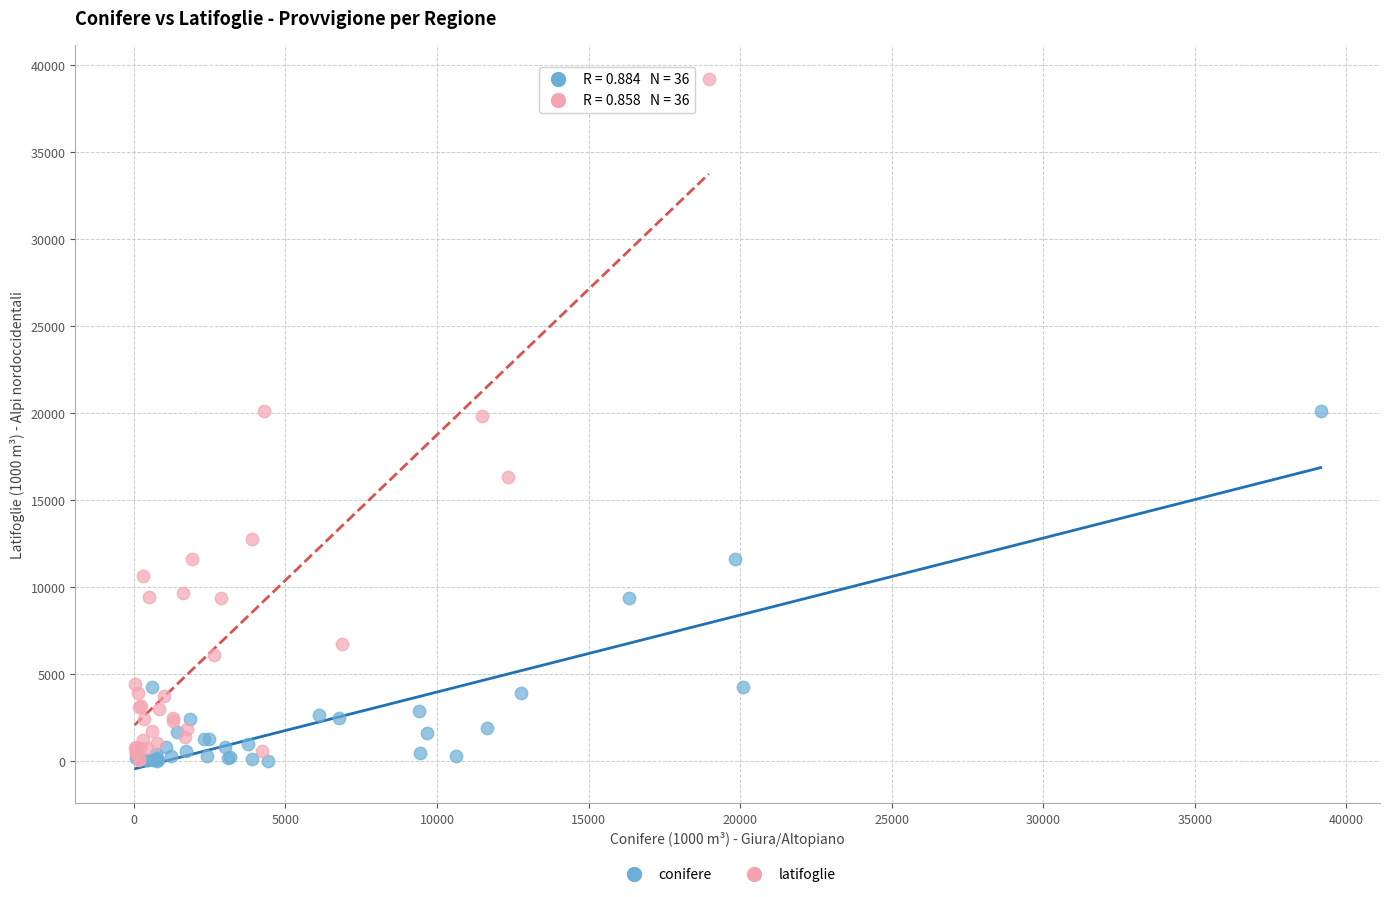

What are all the series names shown in the legend?

conifere, latifoglie